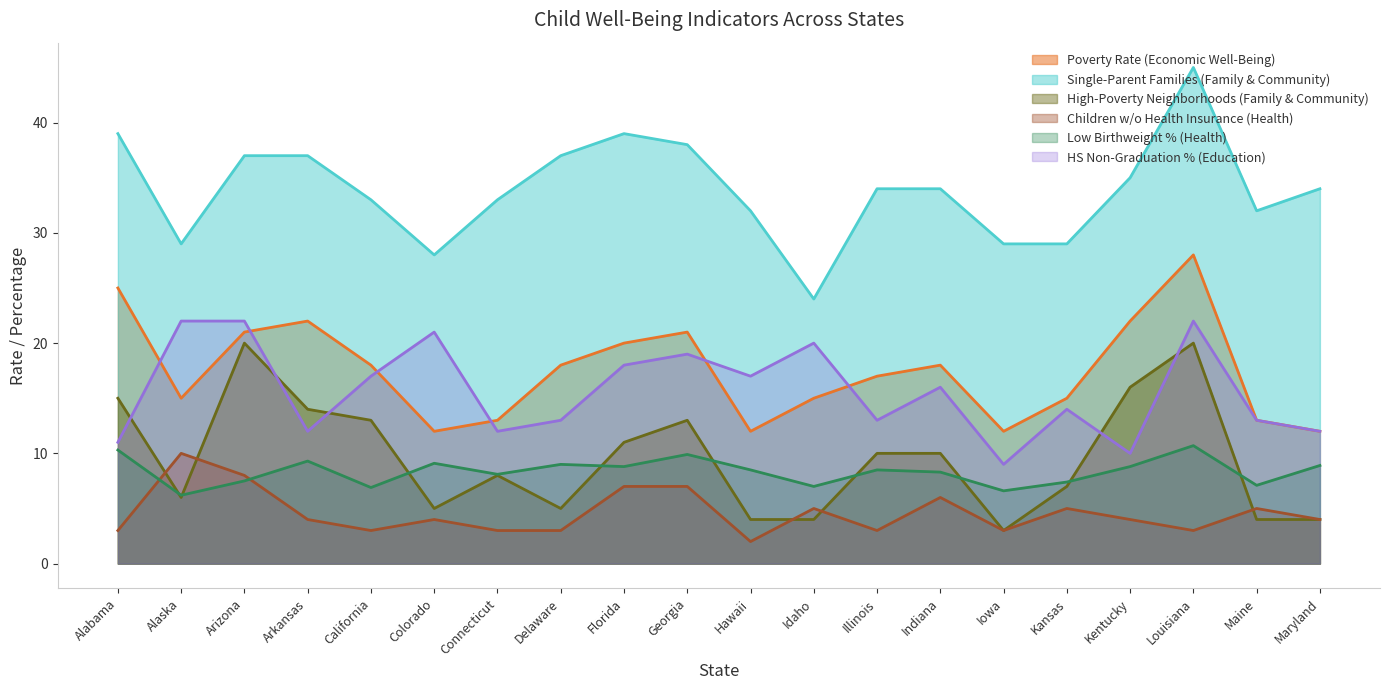

What is the maximum value shown in the chart?

45.0